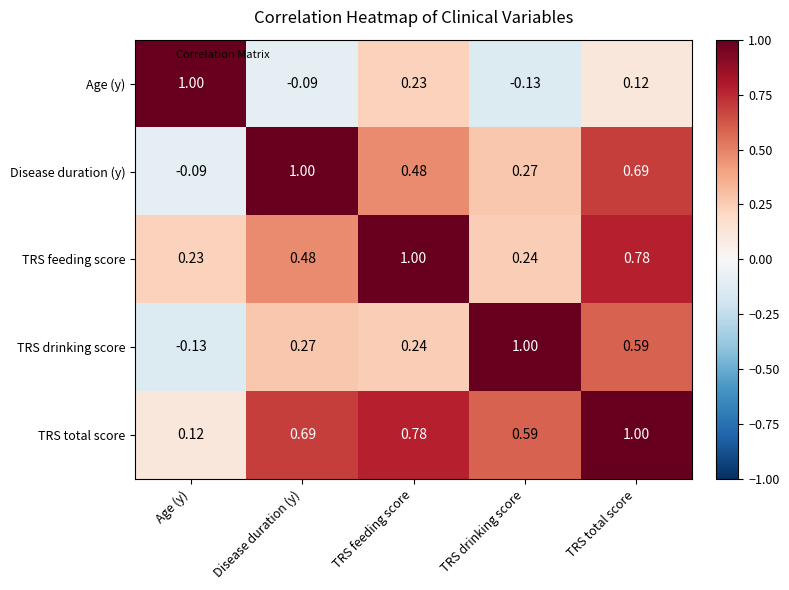

Which category has the lowest value in the TRS feeding score series?

Age (y)